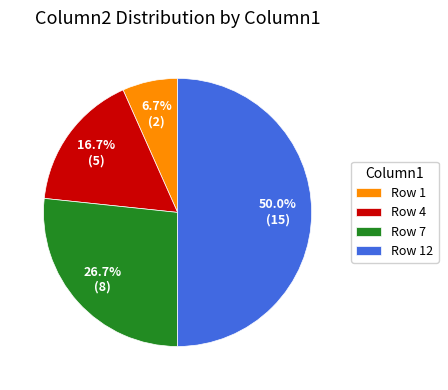

What is the ratio of the value at Row 4 to the value at Row 12?

0.3